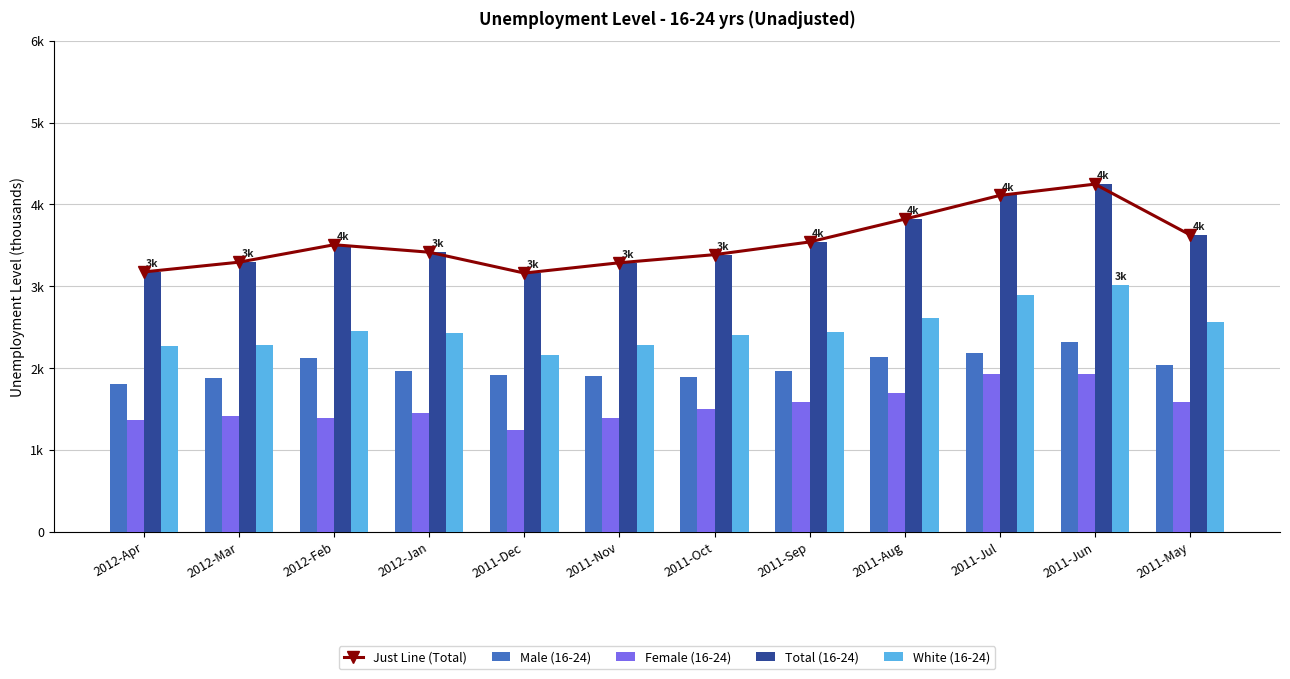

True or false: Female (16-24) has a value of 1385 at 2011-Nov.

True